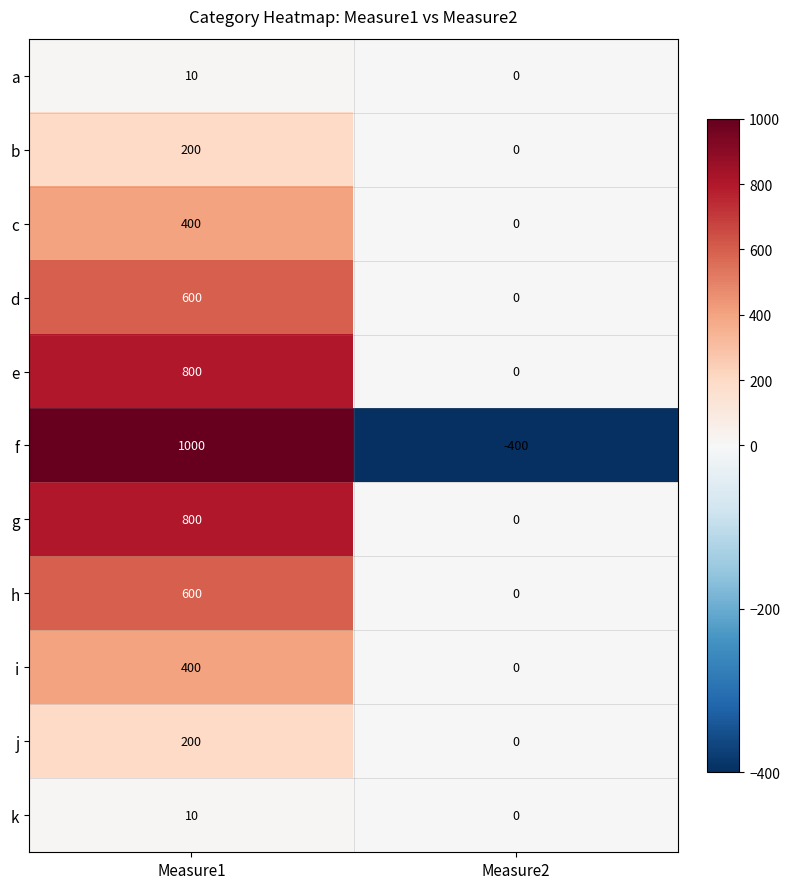

Reading right to left, extract all data points from this chart.

a: Measure2=0	Measure1=10
b: Measure2=0	Measure1=200
c: Measure2=0	Measure1=400
d: Measure2=0	Measure1=600
e: Measure2=0	Measure1=800
f: Measure2=-400	Measure1=1000
g: Measure2=0	Measure1=800
h: Measure2=0	Measure1=600
i: Measure2=0	Measure1=400
j: Measure2=0	Measure1=200
k: Measure2=0	Measure1=10